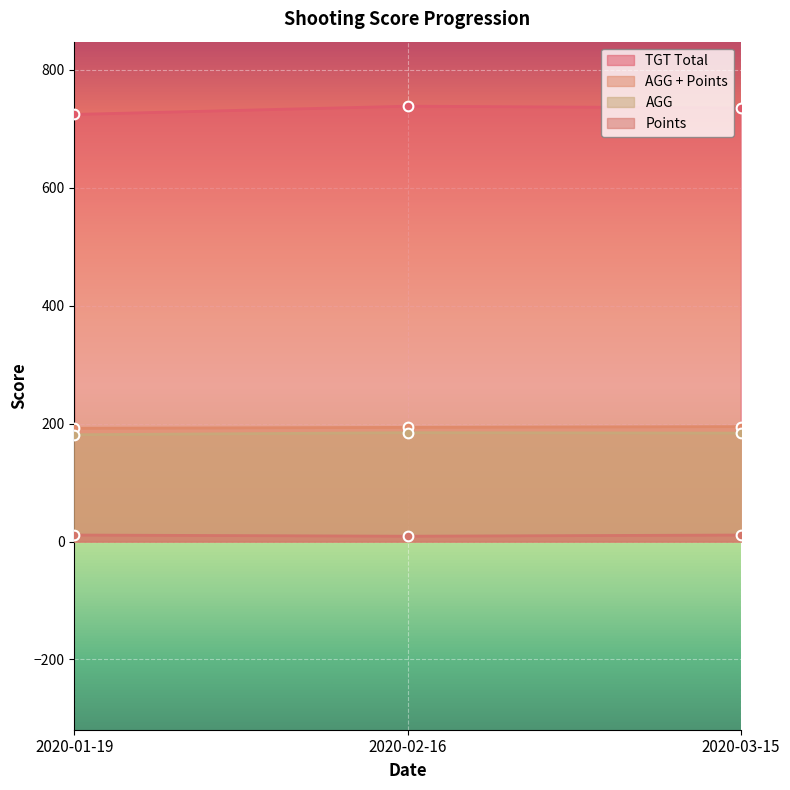

What is the sum of all Points values?

31.0